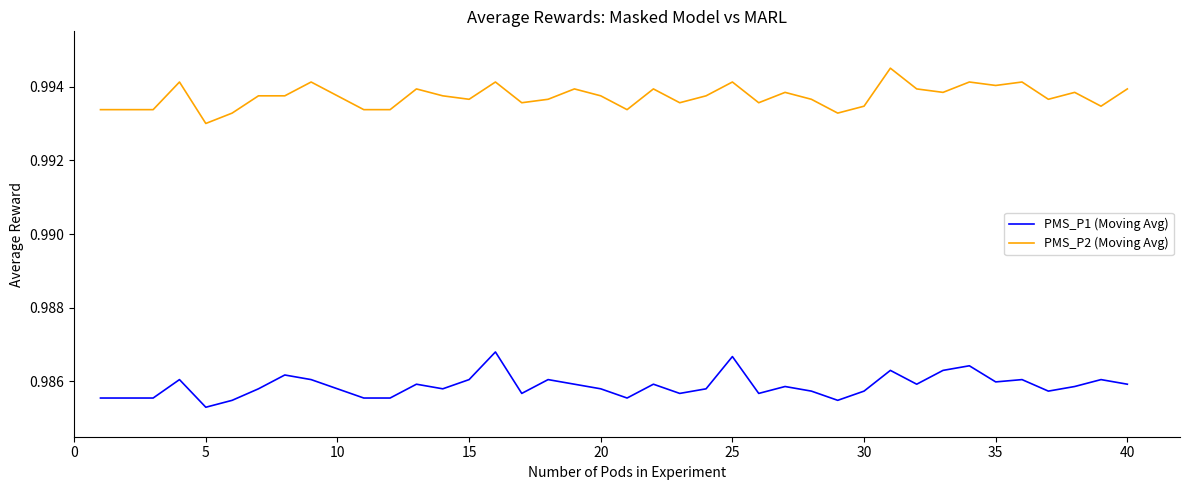

How many categories are shown in the chart?

40